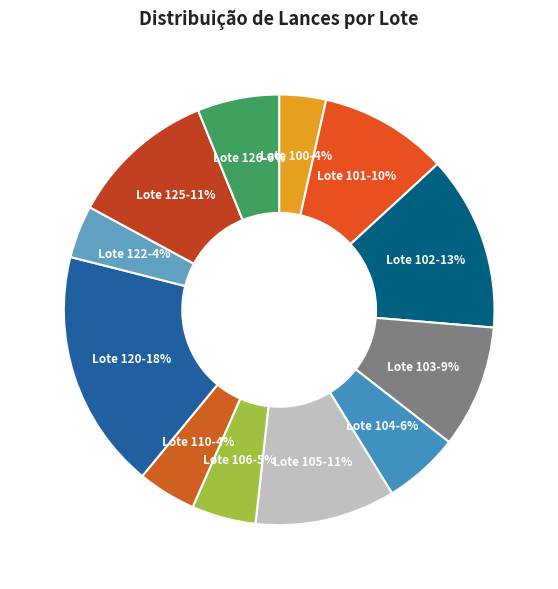

To the nearest percent, what is the difference between the largest and smallest slice percentages?

14%